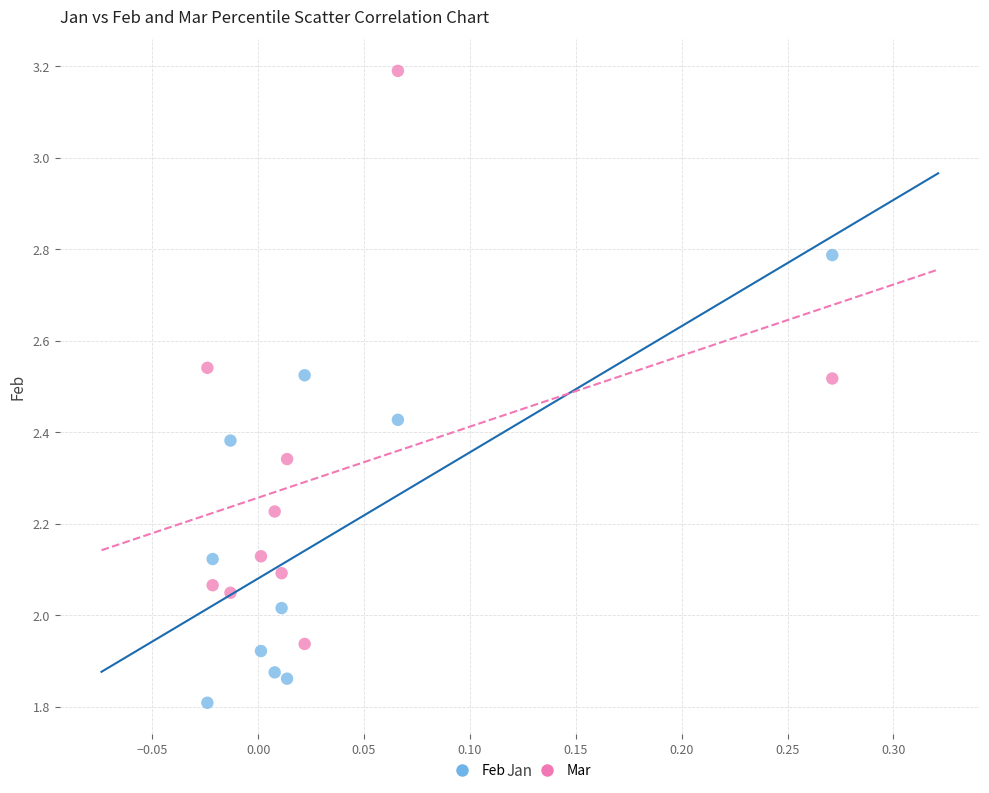

Across all data points, what is the range of Y values (max minus min)?

1.4